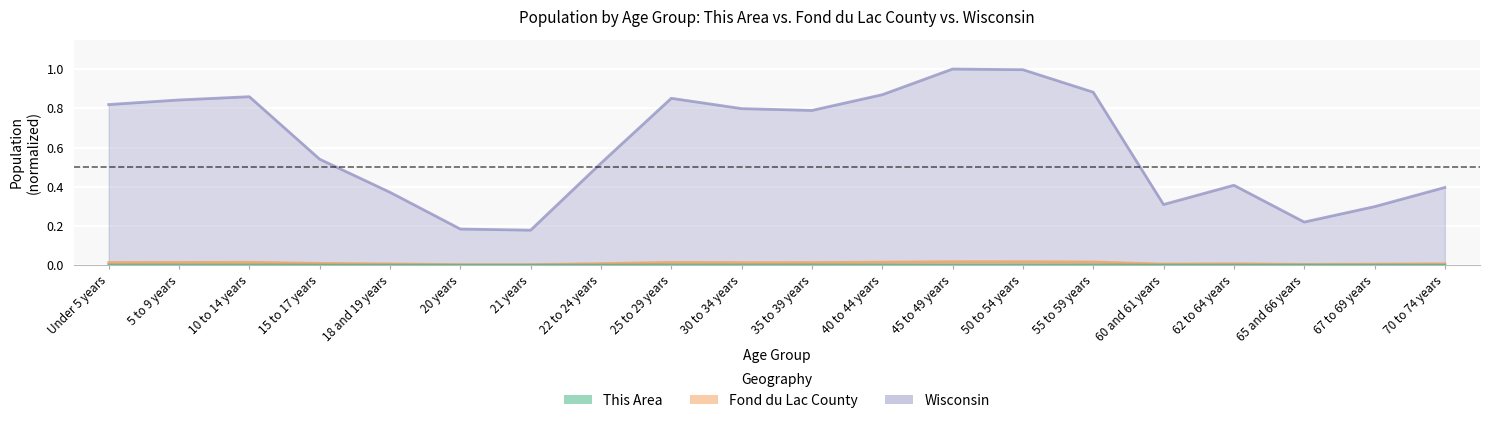

Count the This Area values in the range 0 to 1.

20